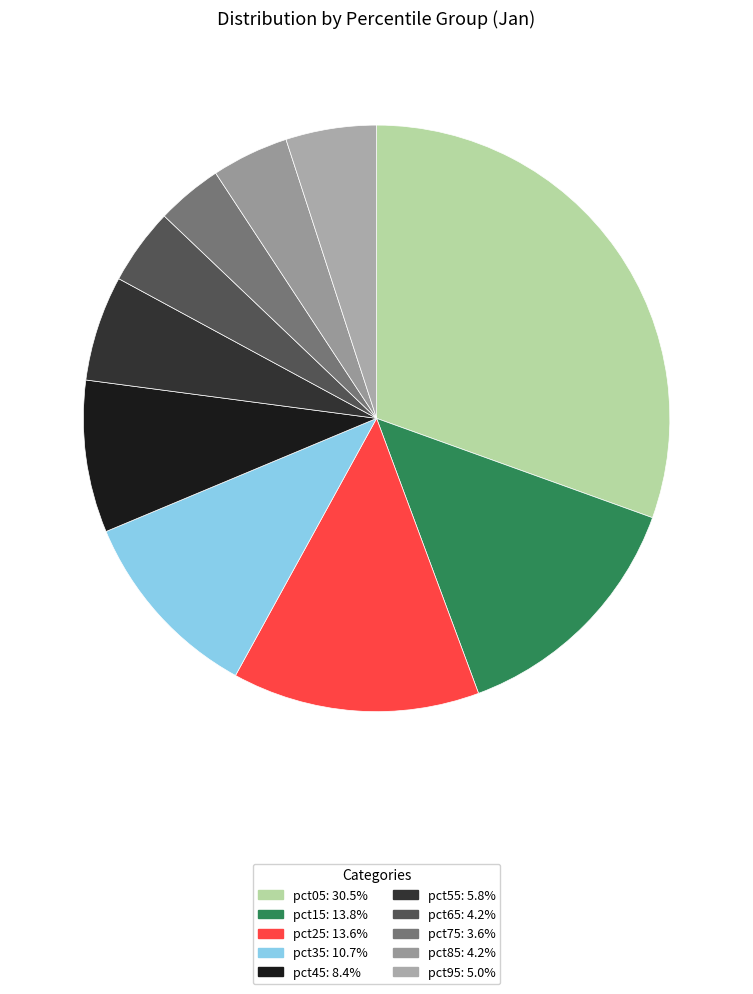

The pct25 slice represents 3% of the pie. True or false?

False